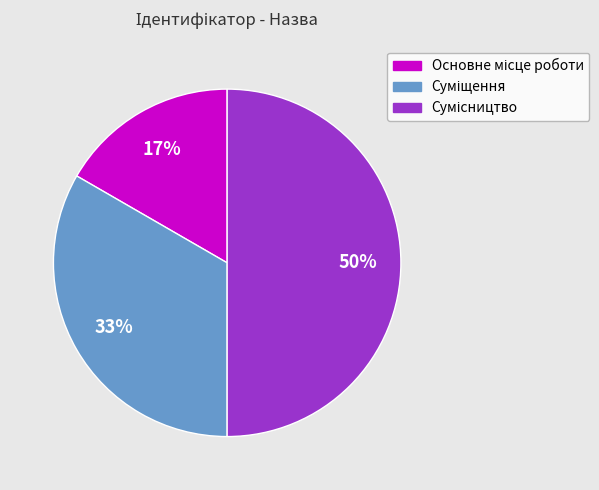

To the nearest percent, what is the difference between the largest and smallest slice percentages?

33%